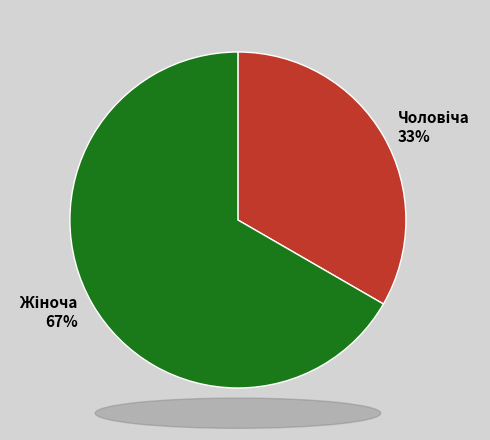

Does any single category account for the majority?

Yes